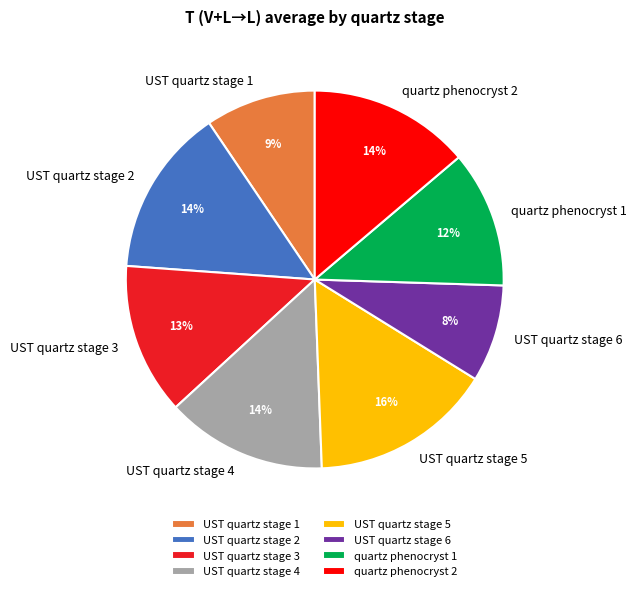

To the nearest percent, what is the combined percentage of UST quartz stage 3 and quartz phenocryst 2?

27%